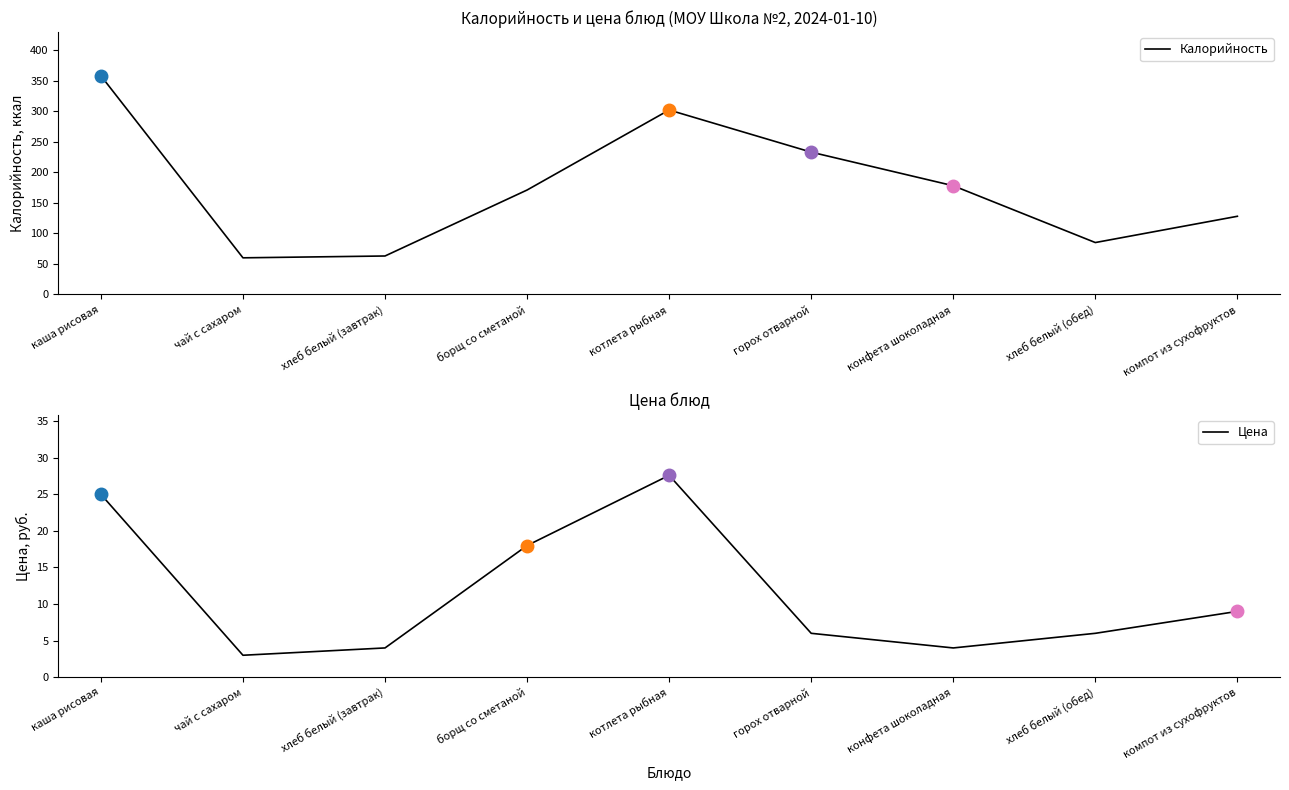

How many data points in Калорийность are less than 171?

4